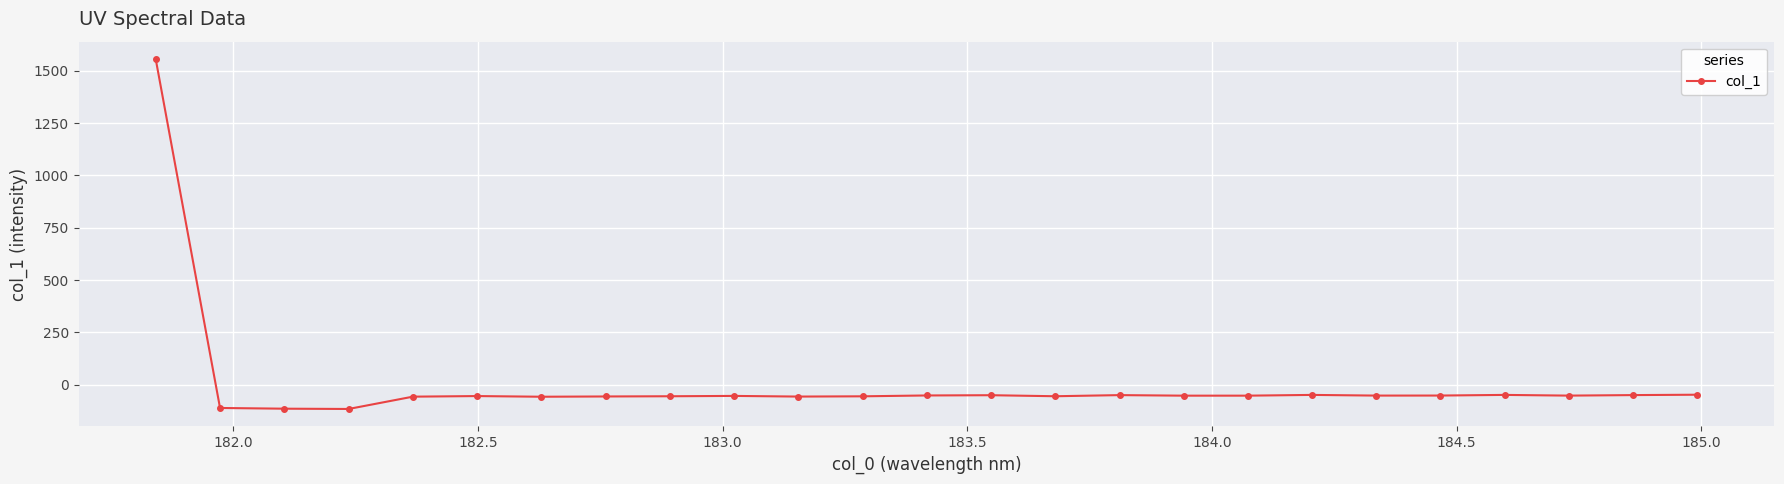

True or false: the data has more than 0 interior local peaks.

True